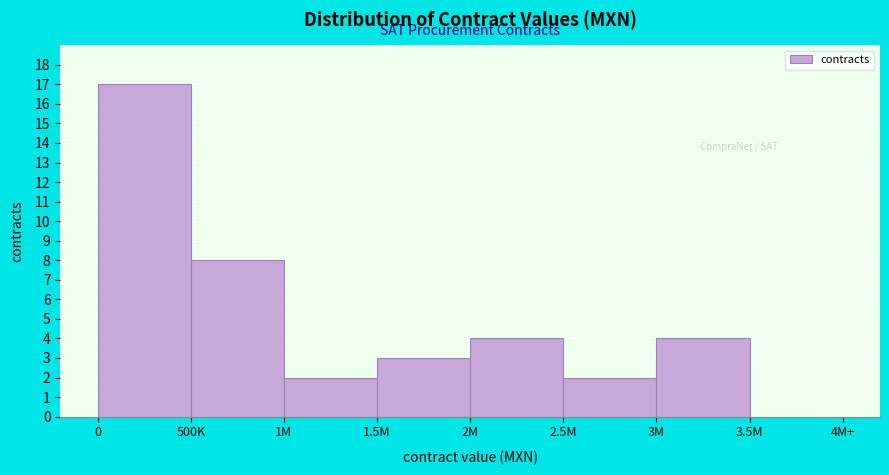

Reading left to right, what are all the values shown in this chart?

0=17	500K=8	1M=2	1.5M=3	2M=4	2.5M=2	3M=4	3.5M=0